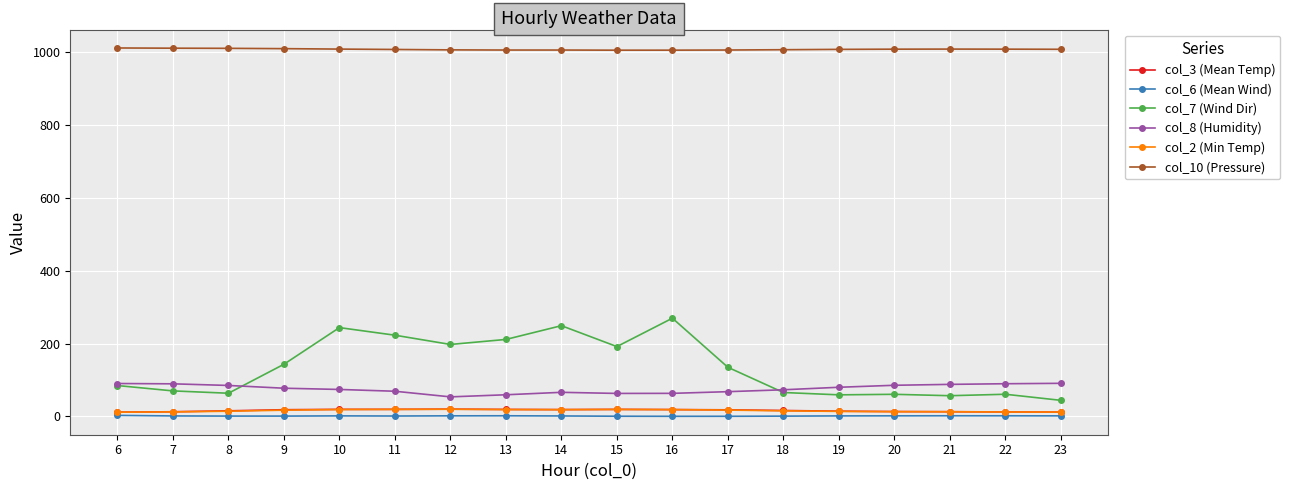

Which series has the widest spread of values?

col_7 (Wind Dir)